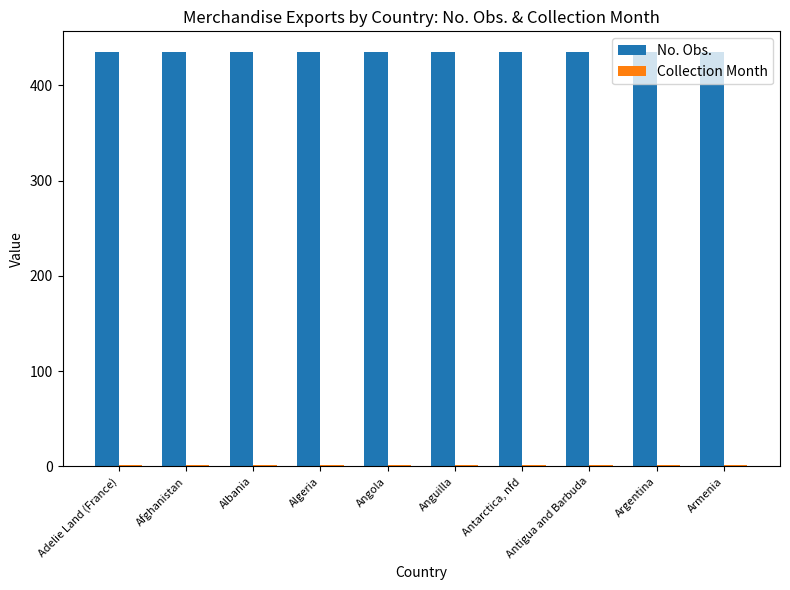

What is the total value across all series at Angola?

436